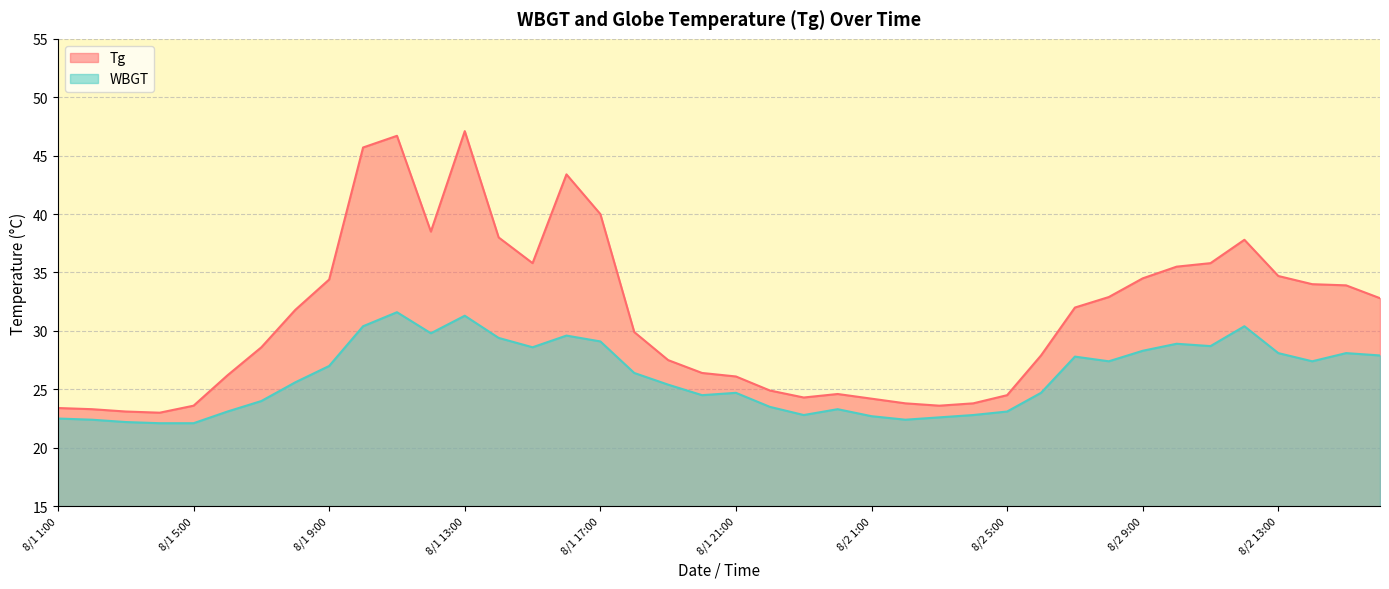

Rank the series by their average value, from highest to lowest.

Tg, WBGT